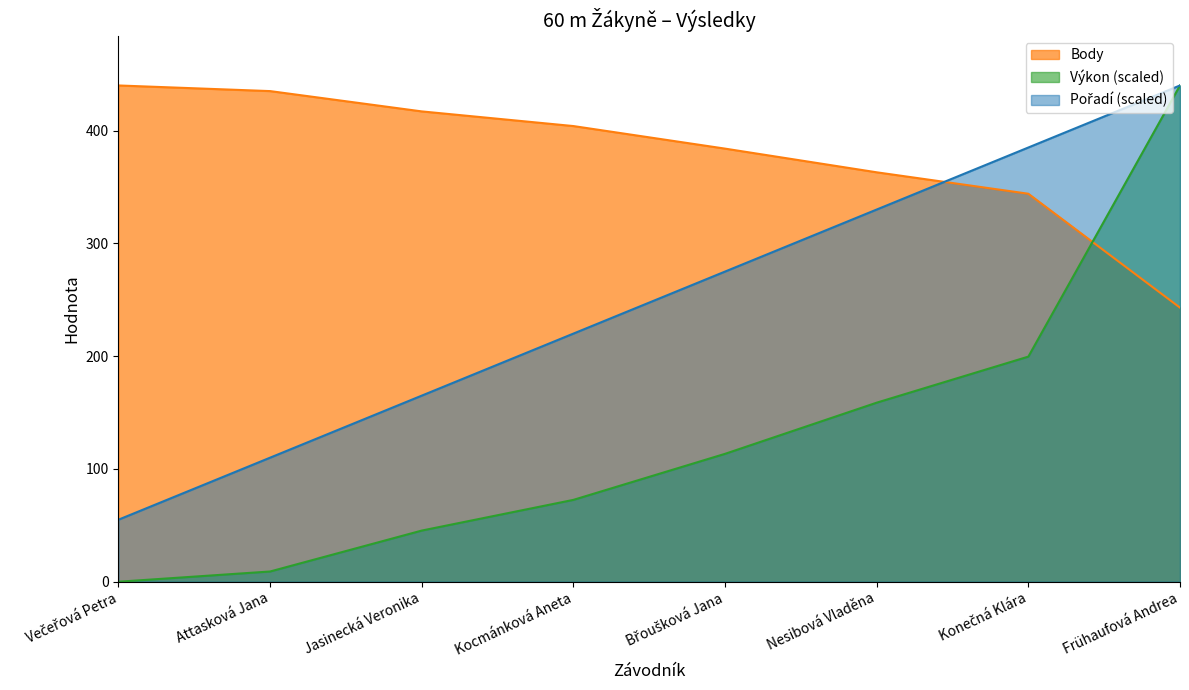

Does the chart have visible grid lines?

No